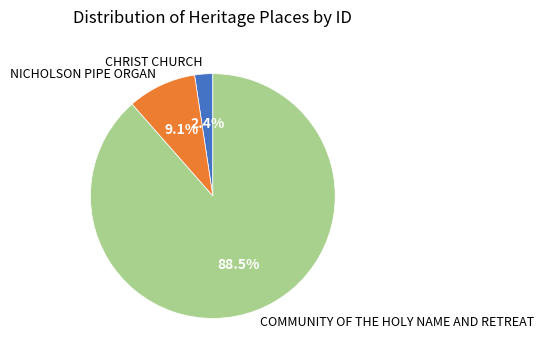

Count the number of slices in the pie.

3